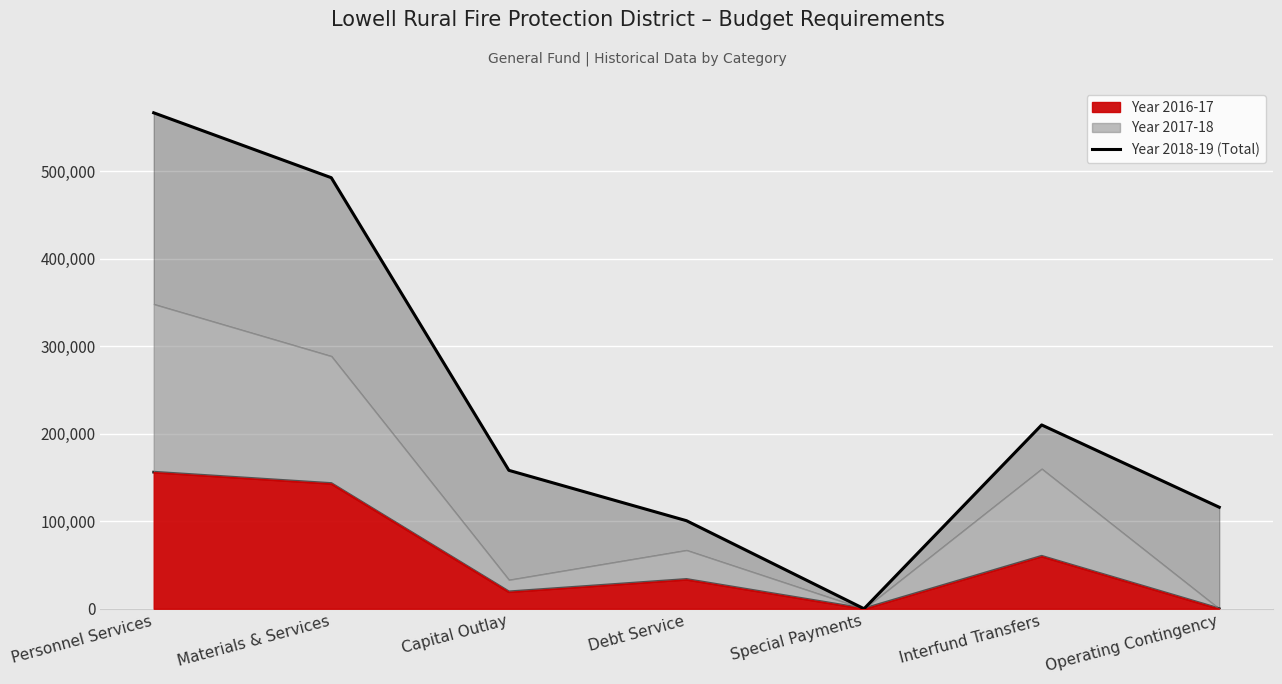

What is the sum of the Year 2016-17 line values at Personnel Services and Special Payments?

156058